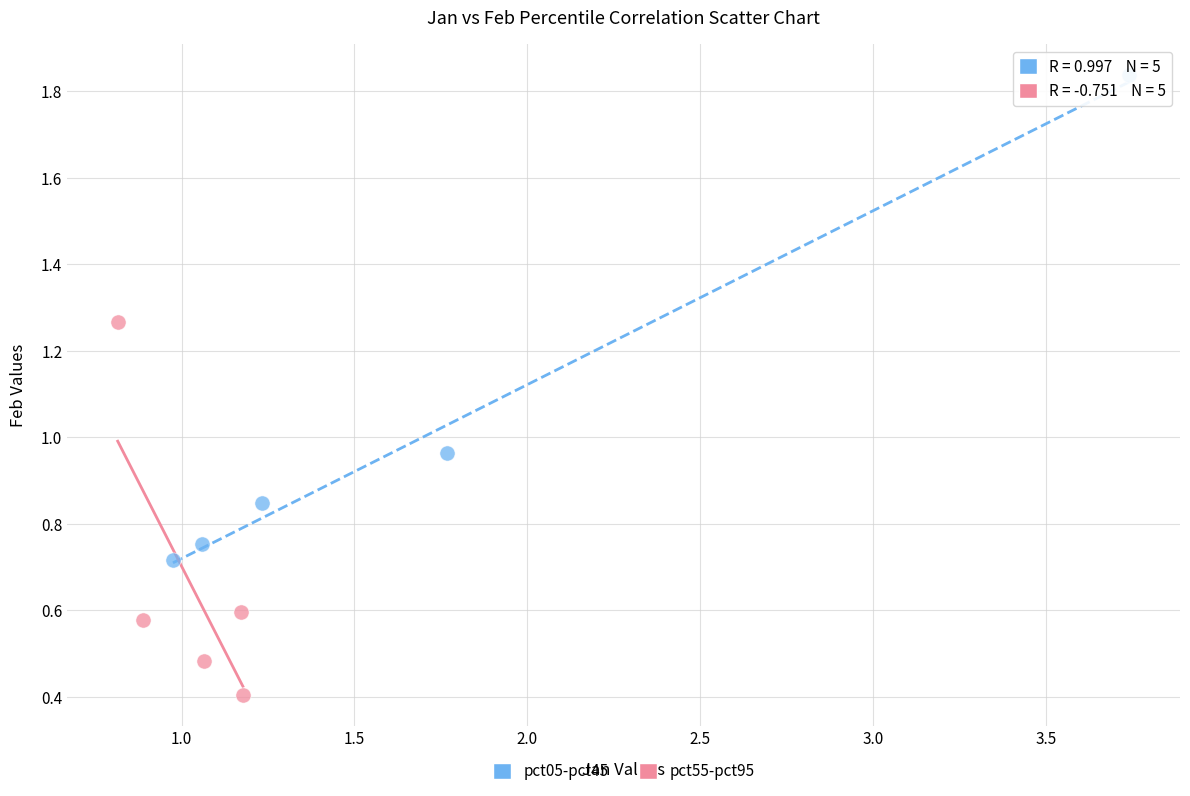

Which series reaches the maximum Y coordinate?

pct05-pct45